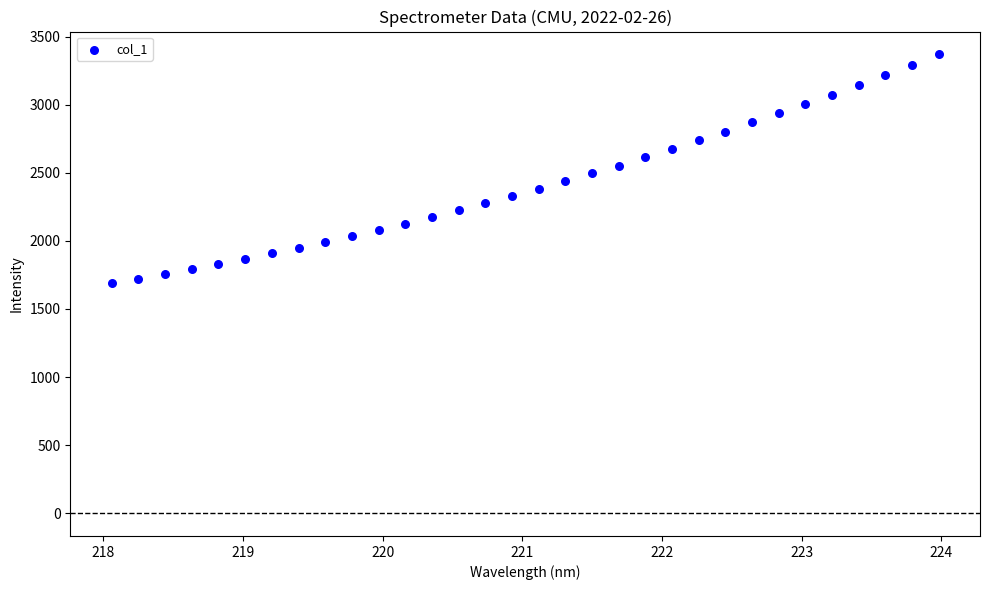

What is the range of X values (max minus min)?

5.9